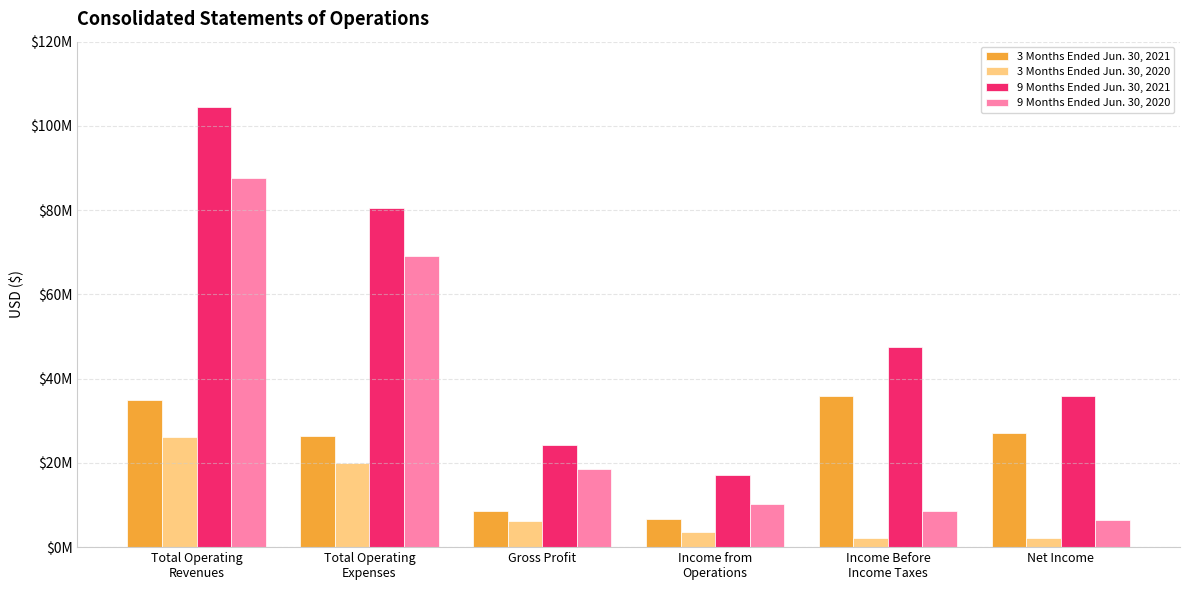

What is the label of the 4th bar from the left?

Income from
Operations